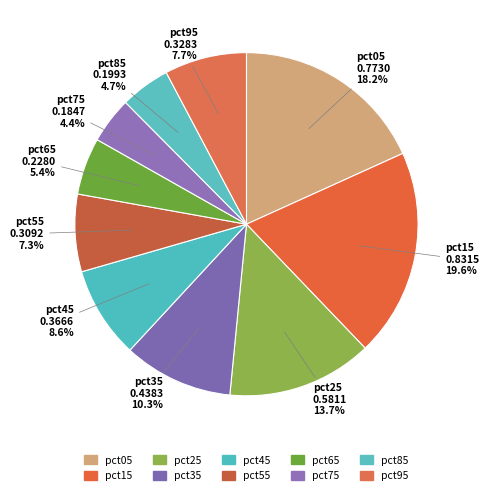

To the nearest percent, what percentage of the pie is pct85?

5%